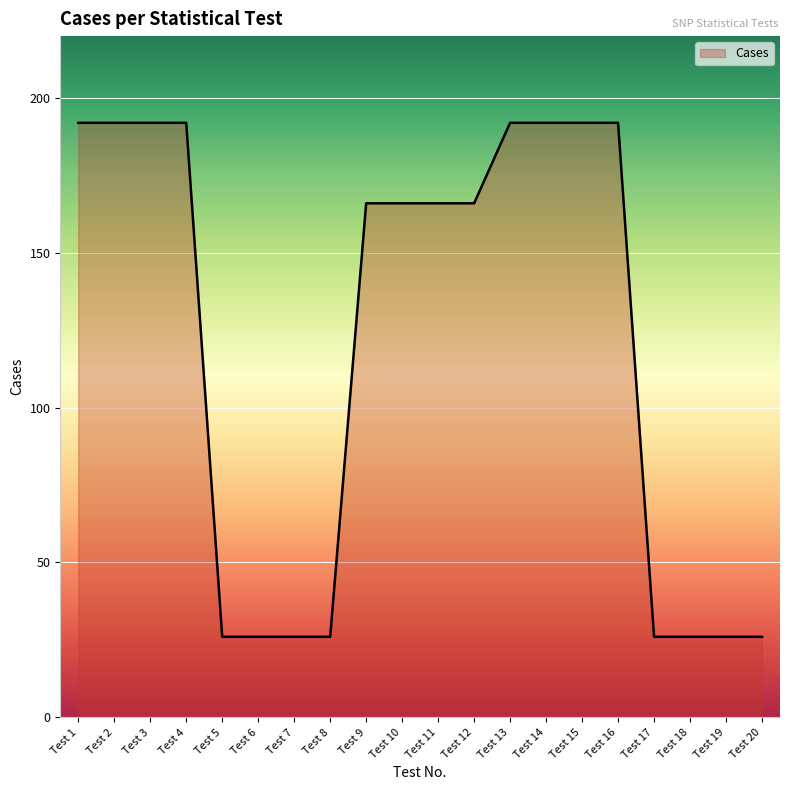

Between Test 18 and Test 2, which is larger?

Test 2